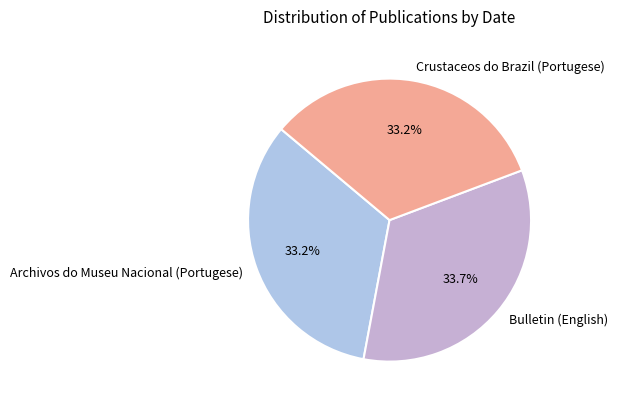

To the nearest percent, what is the average slice percentage?

33%